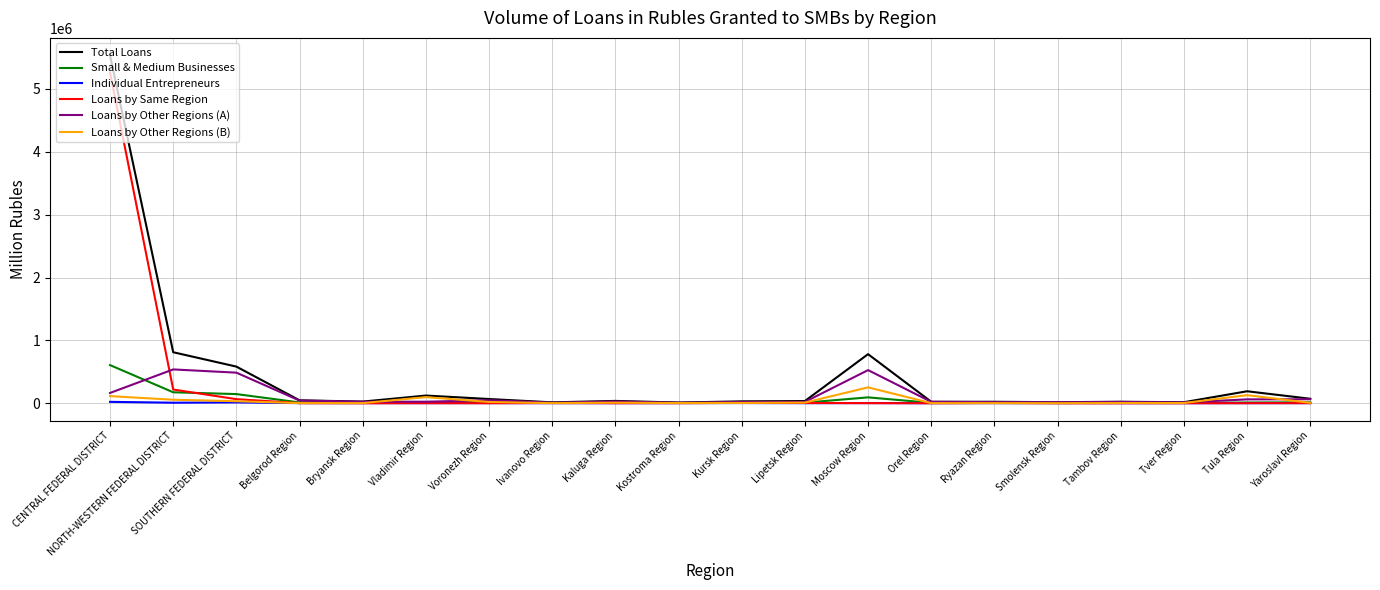

List the series in order of their peak value, lowest first.

Individual Entrepreneurs, Loans by Other Regions (B), Loans by Other Regions (A), Small & Medium Businesses, Loans by Same Region, Total Loans